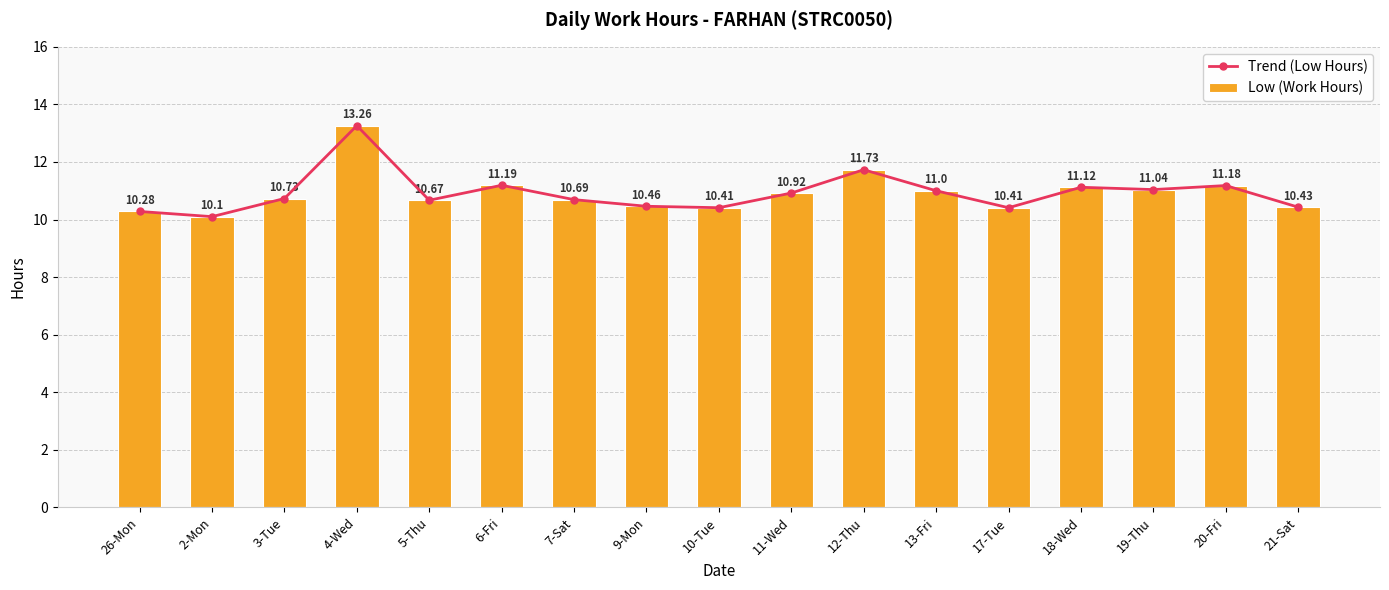

What is the average value of the Trend (Low Hours) series?

10.9